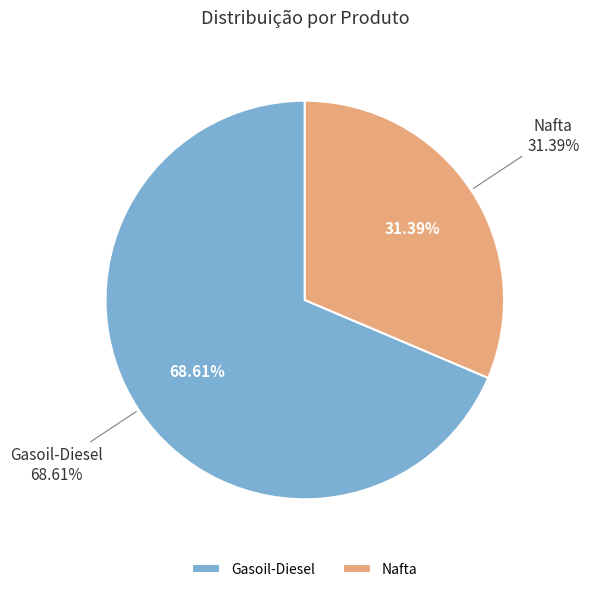

How many slices are in this pie chart?

2